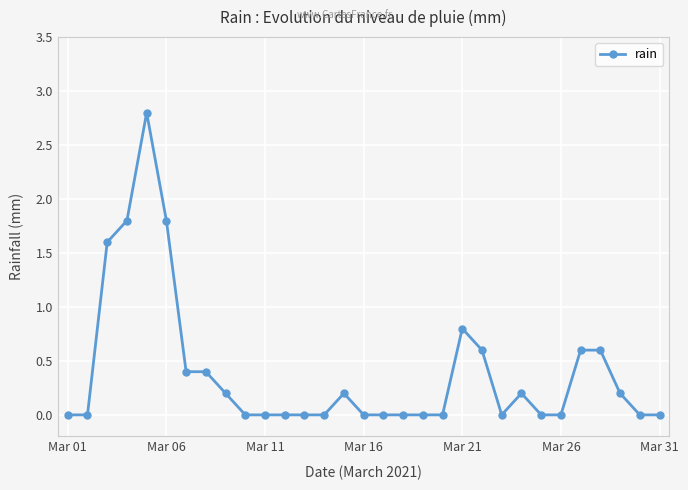

What is the greatest value displayed?

2.8